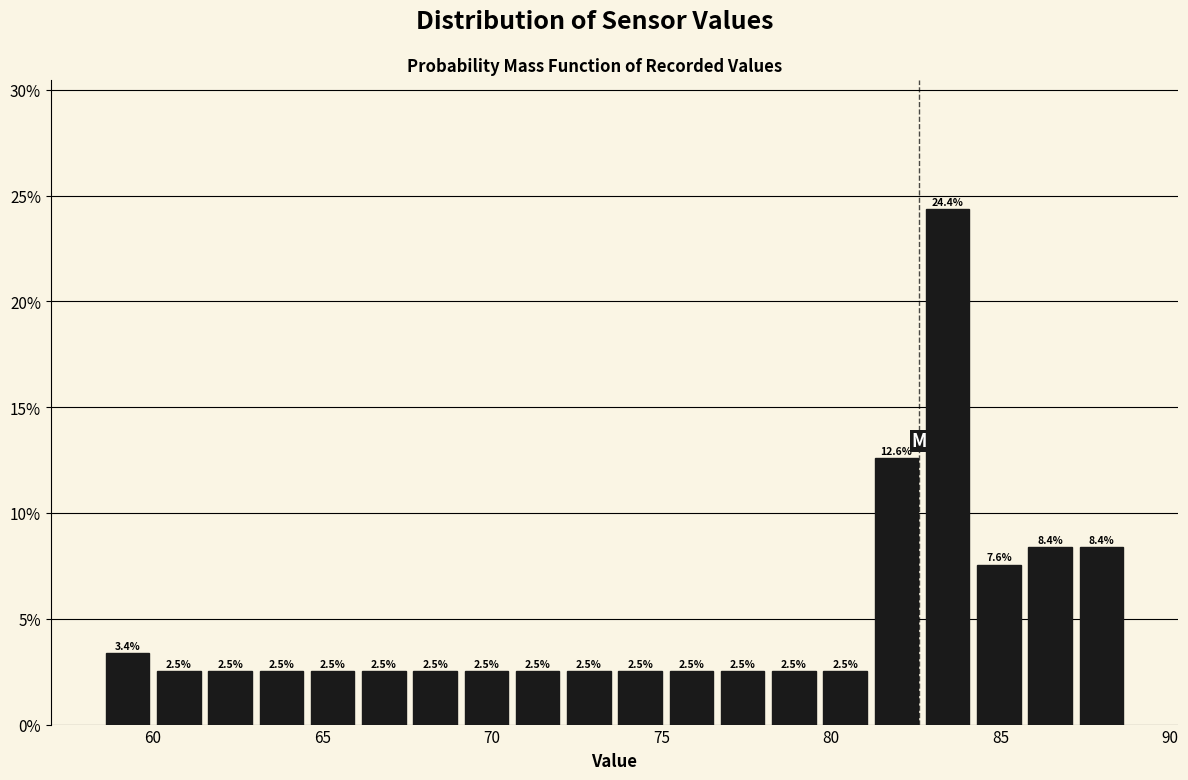

Read against the x-axis, roughly where is the centre of the tallest bar?

83.5